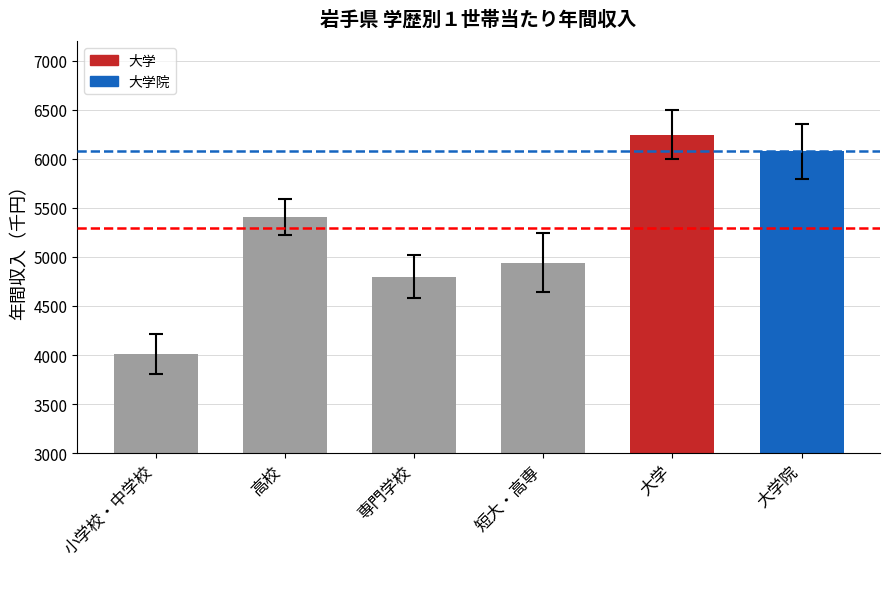

What is the sum of the values at 専門学校 and 大学?

11042